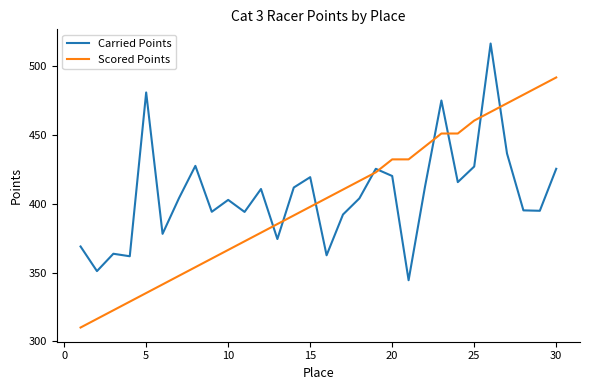

True or false: Scored Points and Carried Points cross at least once.

True